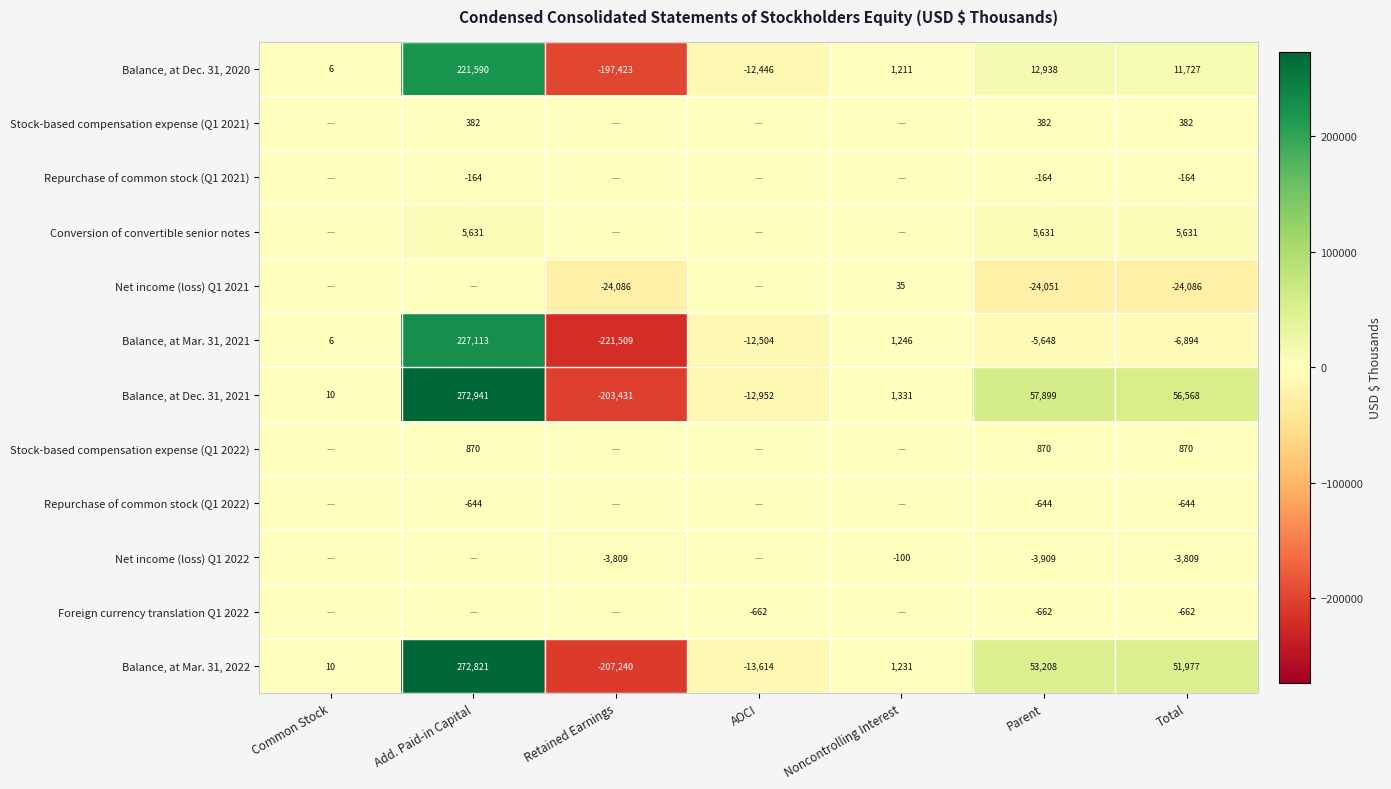

What is the difference between the highest and lowest values at Common Stock?

10